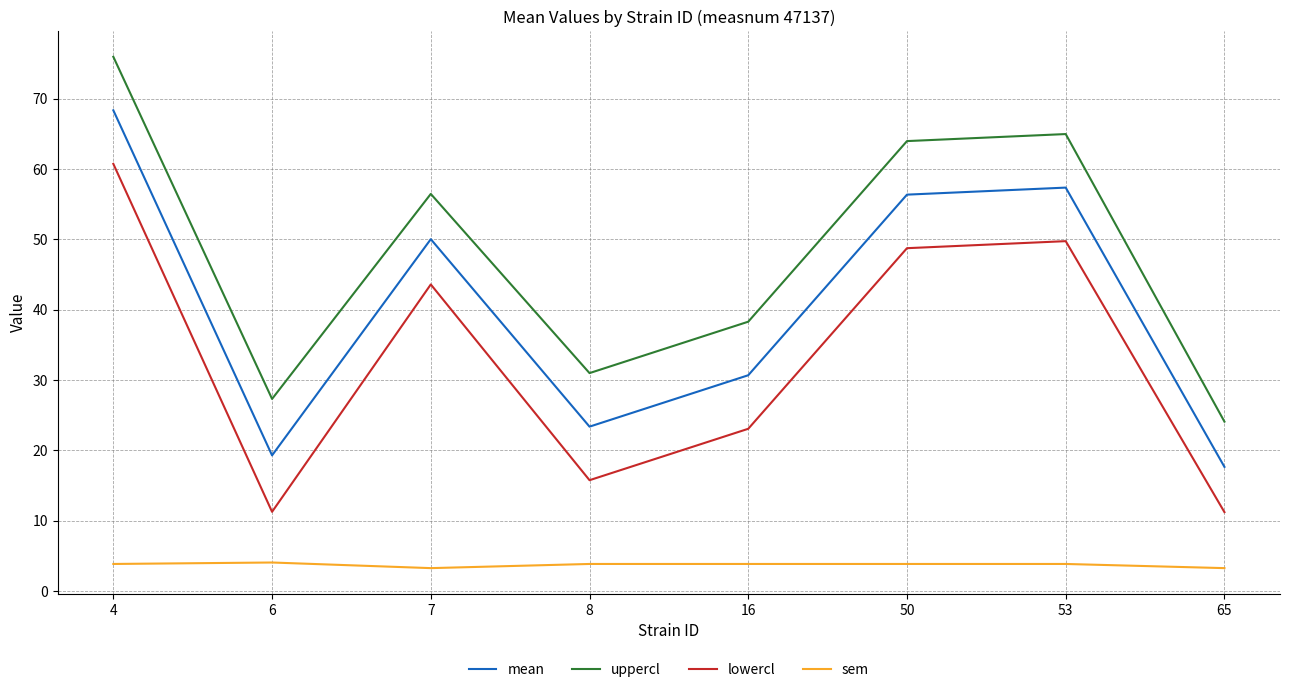

Where is the first local maximum for uppercl?

7